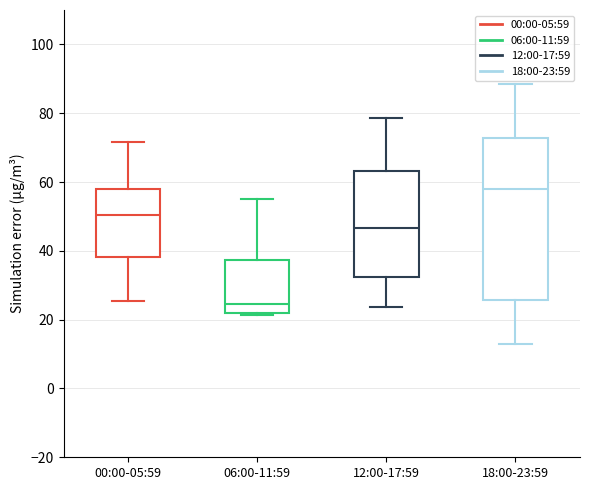

Reading left to right, transcribe this box plot: for each box, give where its median line is, the range the box spans, and where its two whiskers end, as read against the y-axis. The values are not printed on the chart, so give them approximately, as read against the axis.

00:00-05:59: median 50, box 38 to 58, whiskers 26 to 72
06:00-11:59: median 24, box 22 to 38, whiskers 22 (just below the box's lower edge) to 56
12:00-17:59: median 46, box 32 to 64, whiskers 24 to 78
18:00-23:59: median 58, box 26 to 72, whiskers 12 to 88